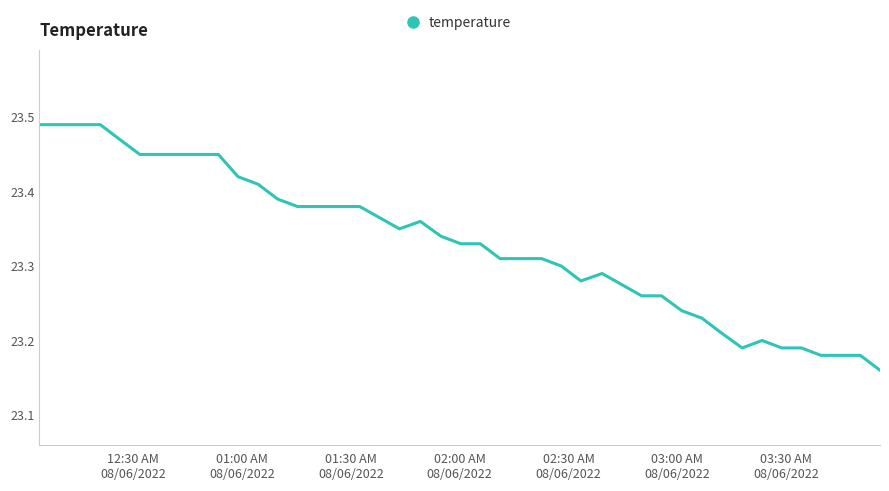

What is the difference between the maximum and minimum values?

0.3